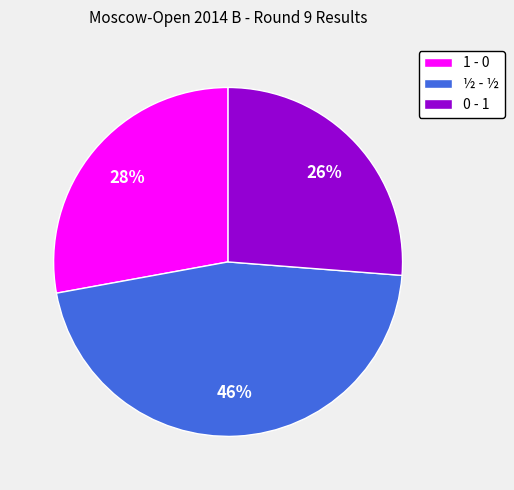

Do 0 - 1 and ½ - ½ together represent more than half of the pie?

Yes